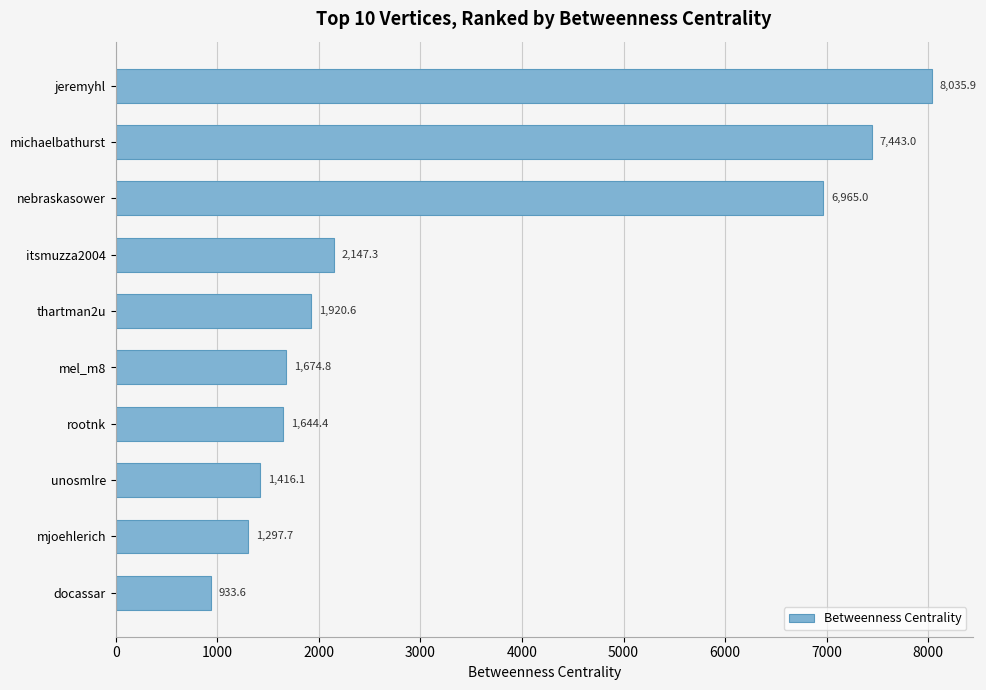

Read the value at docassar.

933.6